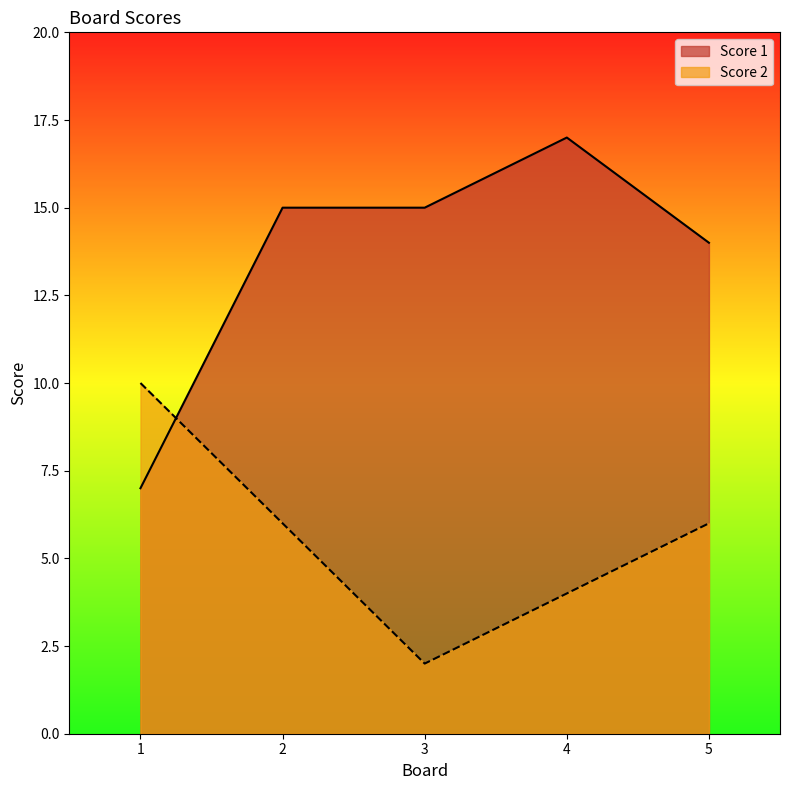

True or false: Score 2 has more than 0 points higher than both neighbors.

False